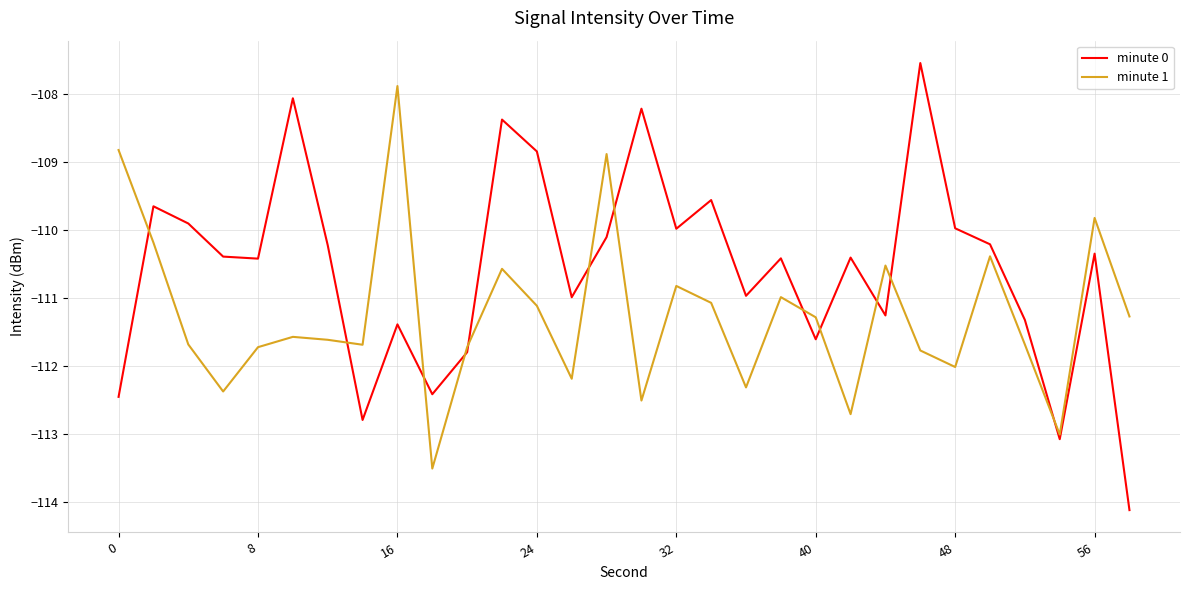

Which series has the widest spread of values?

minute 0